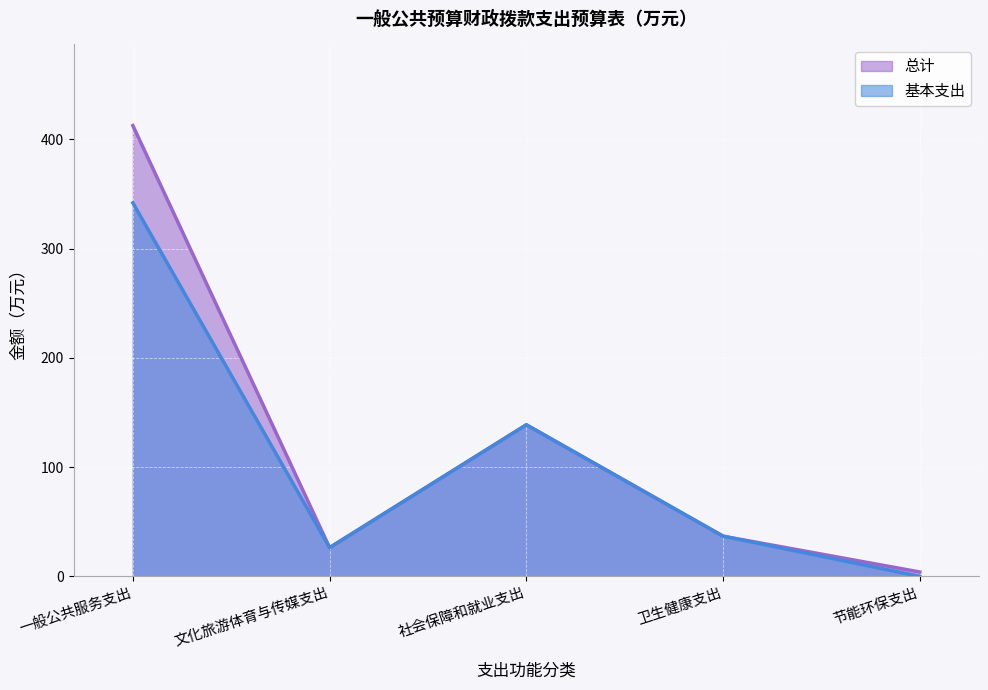

In 总计, how many points are higher than both neighbors (excluding endpoints)?

1